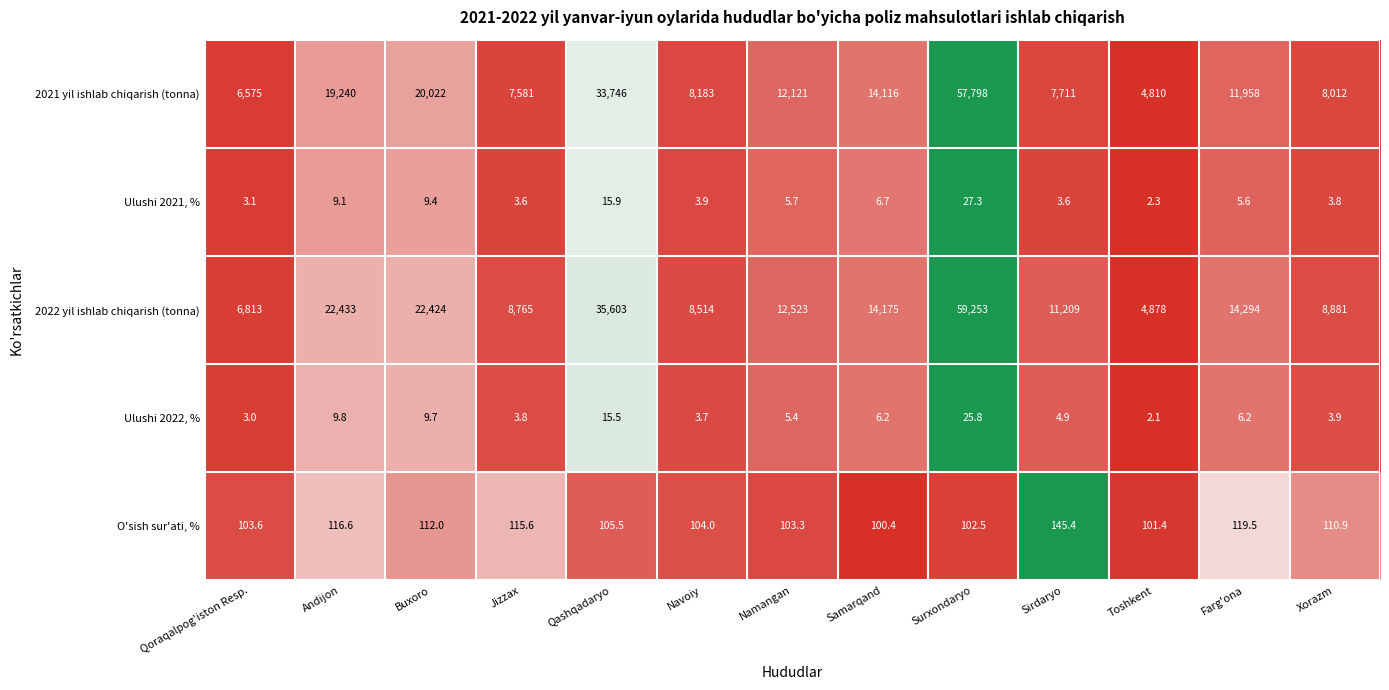

The value of 2022 yil ishlab chiqarish (tonna) at Qashqadaryo is 53318.9. True or false?

False